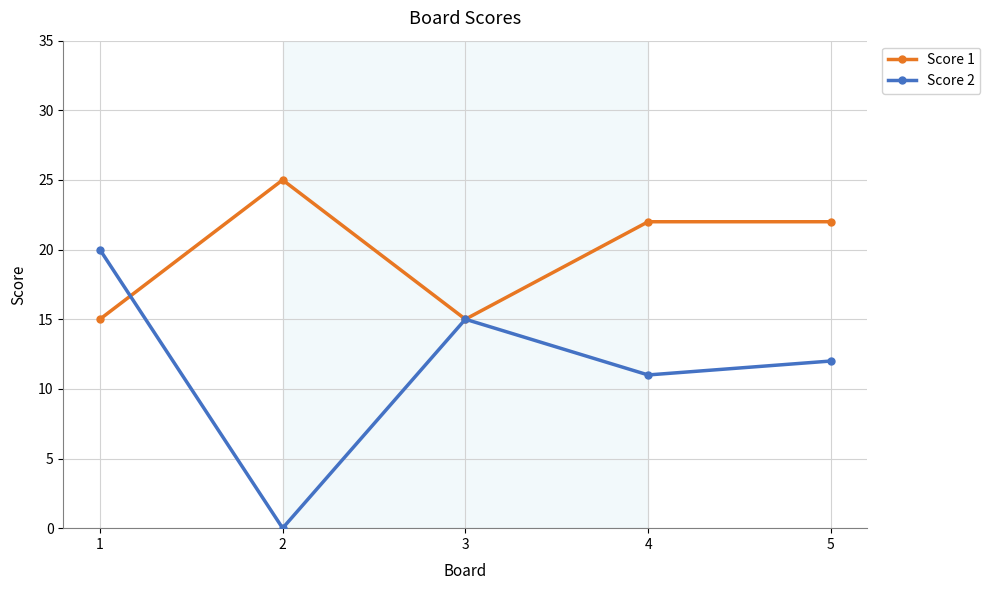

Count the number of data series in this chart.

2